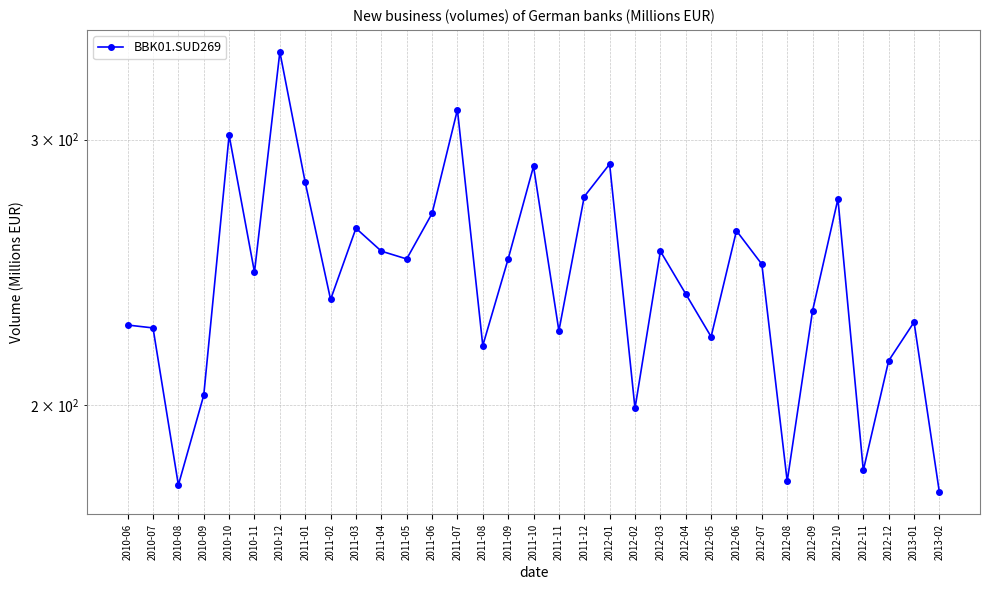

How many data points are above 245?

16